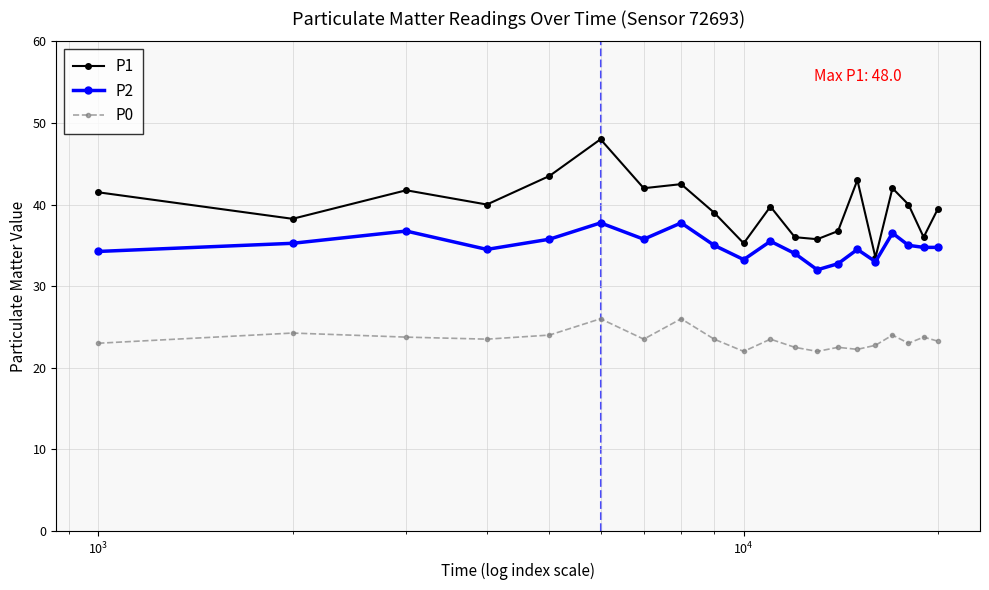

Count the number of data series in this chart.

3